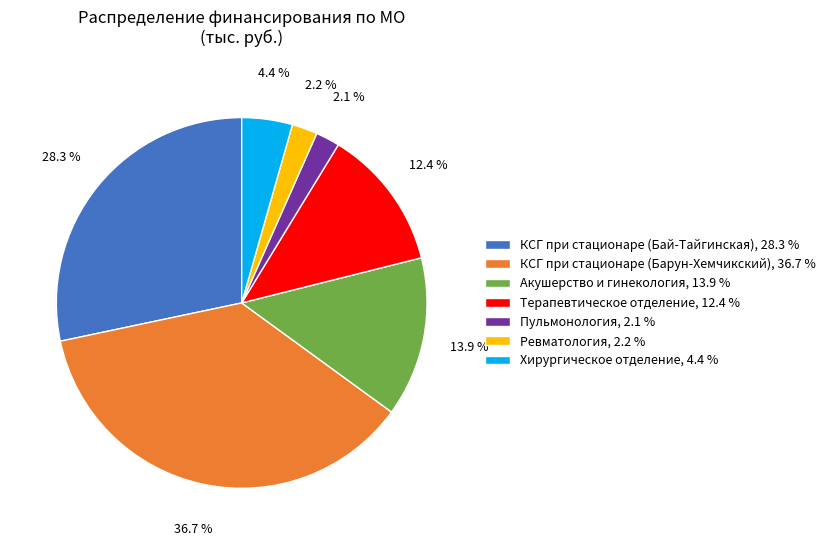

Which has a higher value, Пульмонология, 2.1 % or Терапевтическое отделение, 12.4 %?

Терапевтическое отделение, 12.4 %